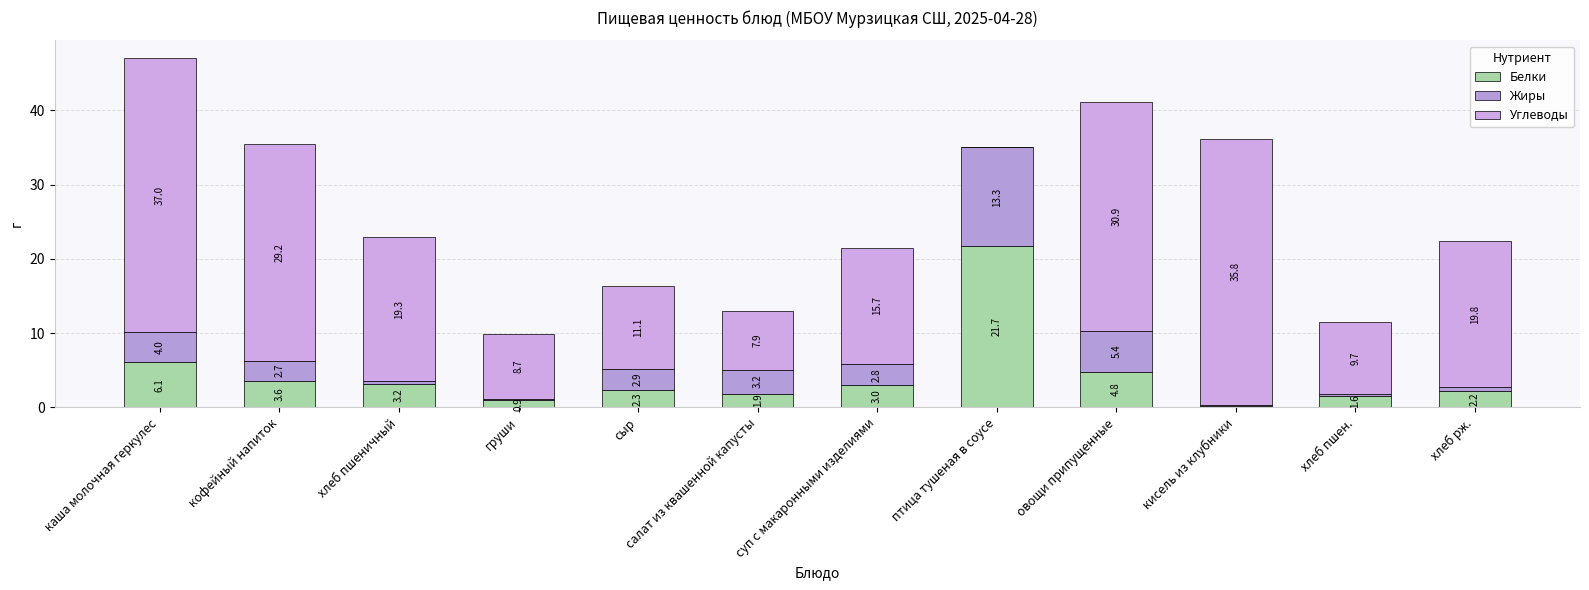

What is the difference between the second highest and second lowest values in the Жиры series?

5.2